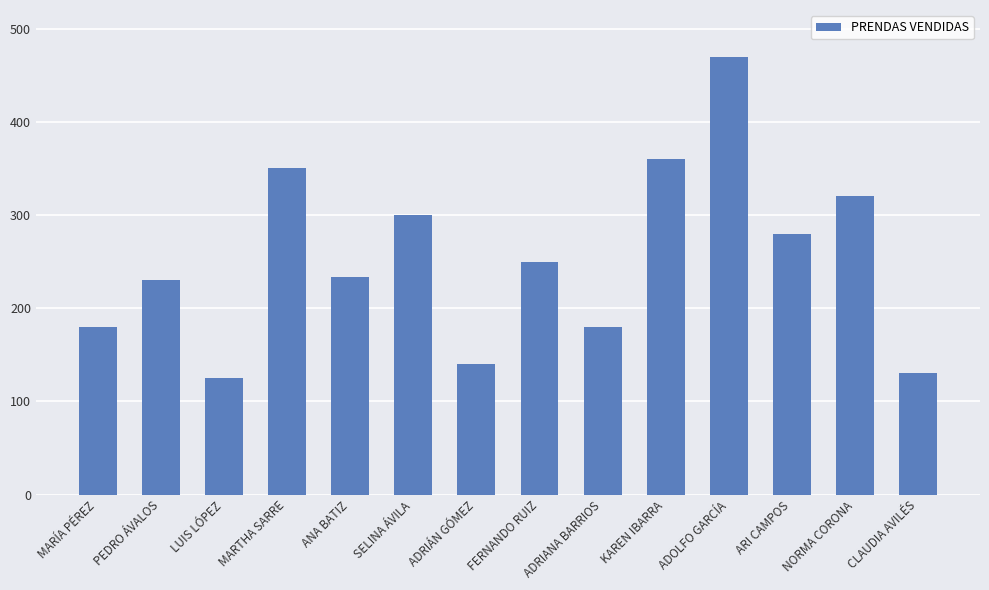

Where is the data nearest to the value 297?

SELINA ÁVILA